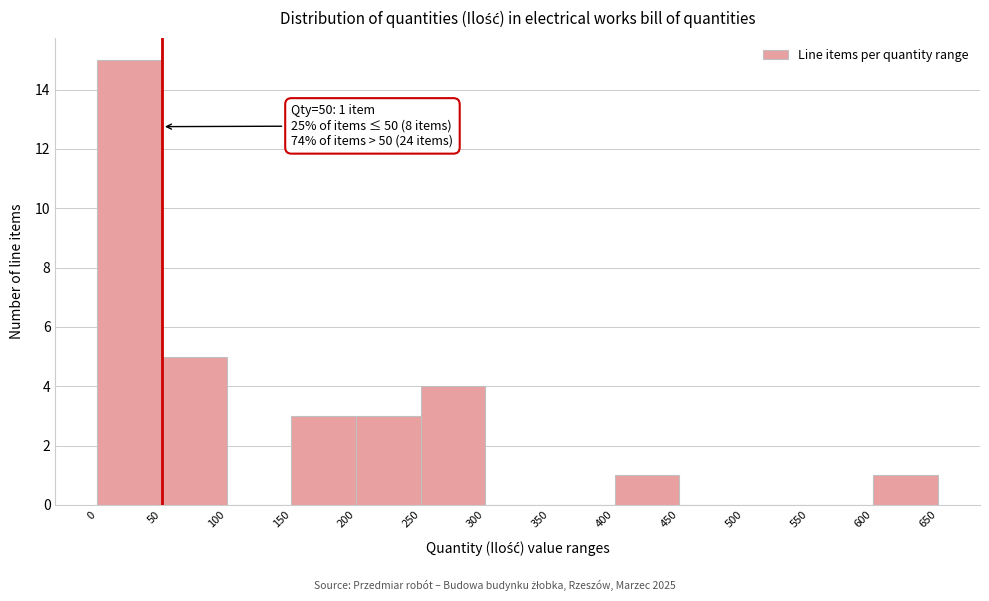

Which range on the x-axis has the tallest bar?

0 to 50